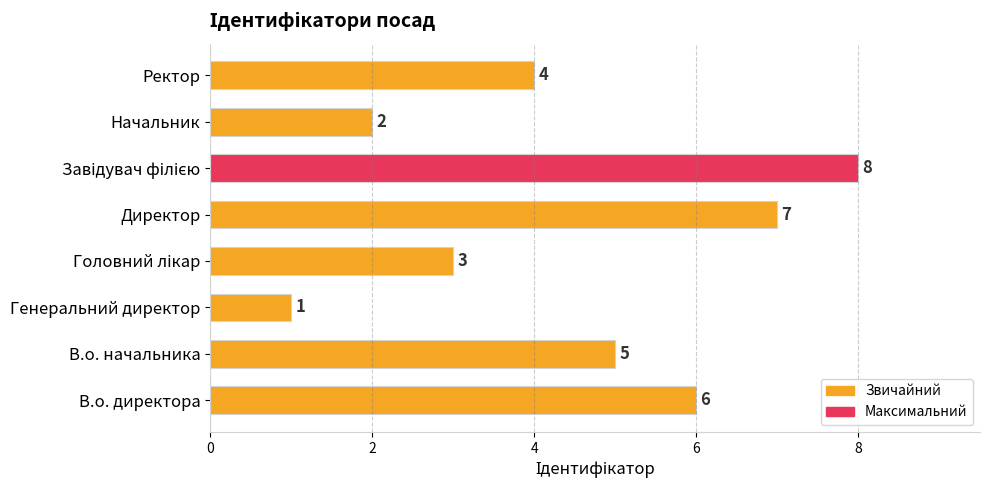

How many values are between 3 and 7?

5